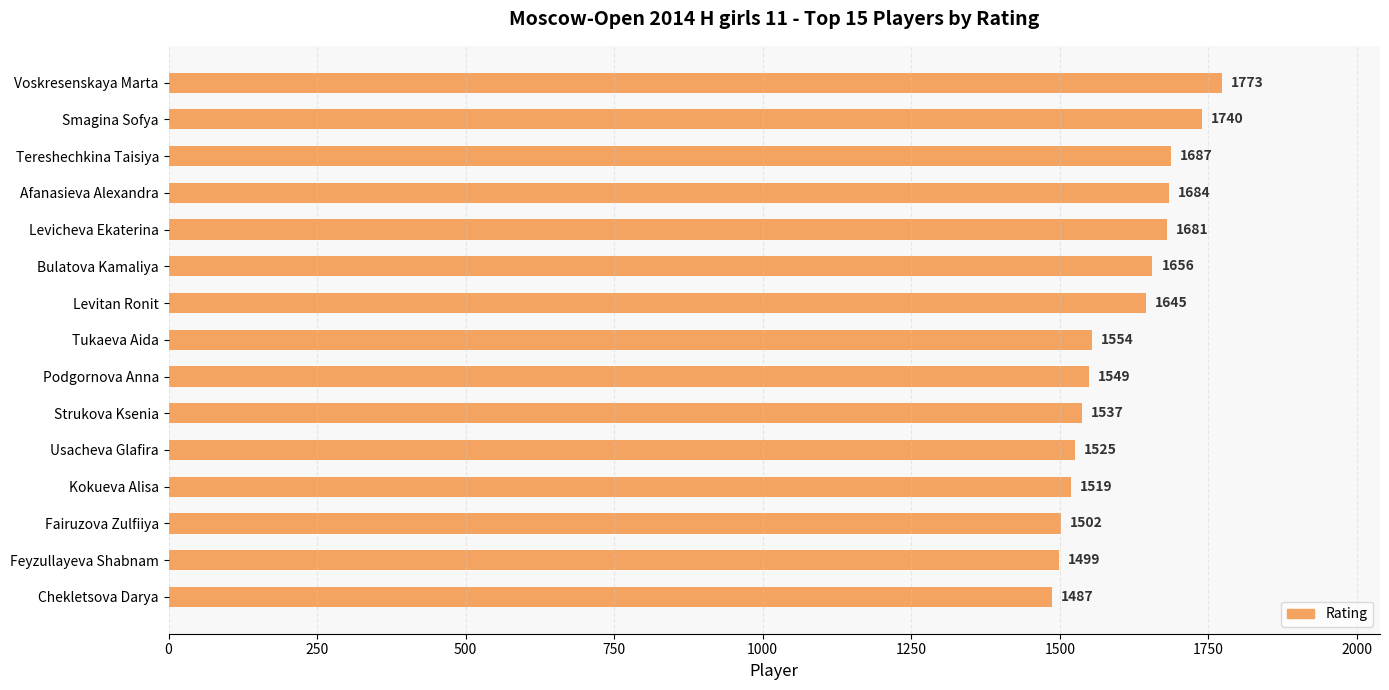

What is the average value?

1603